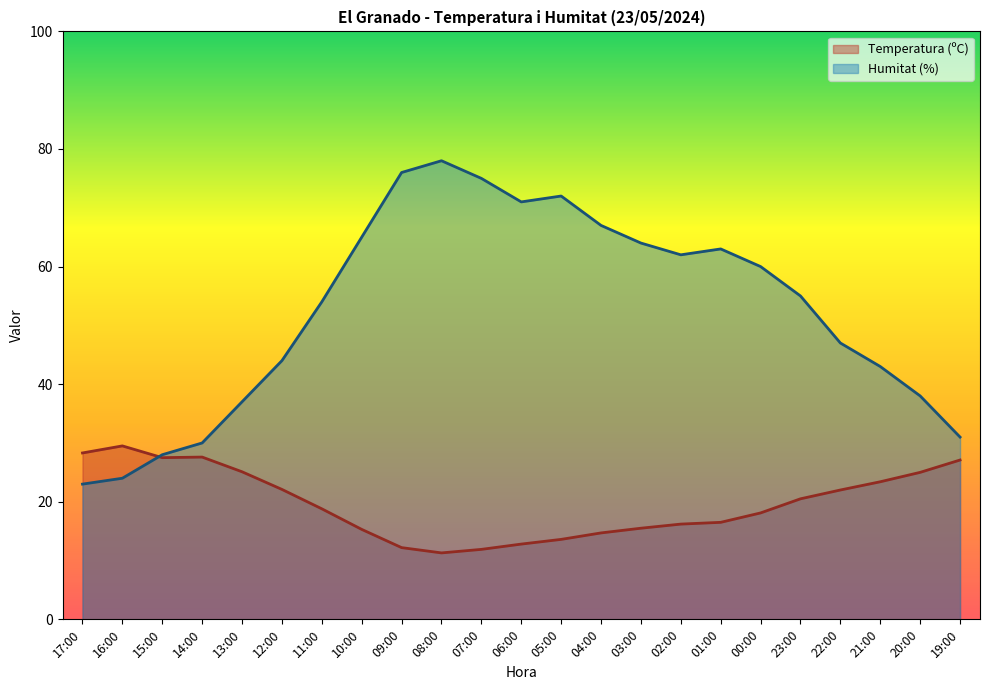

What is the minimum value for Temperatura (ºC)?

11.3